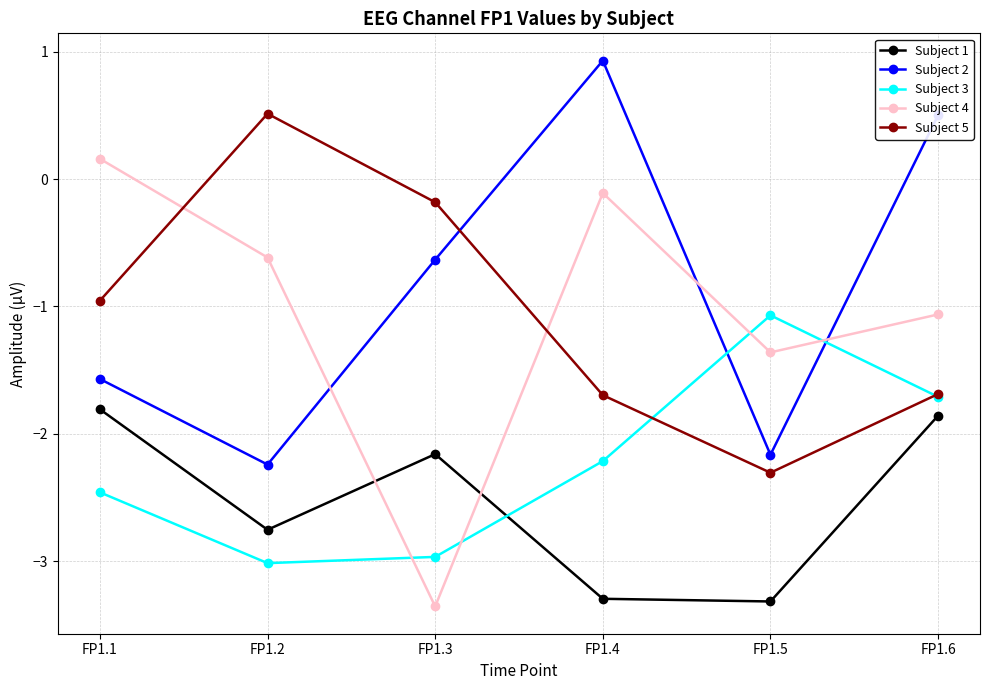

Which category has the highest value across all series?

FP1.4